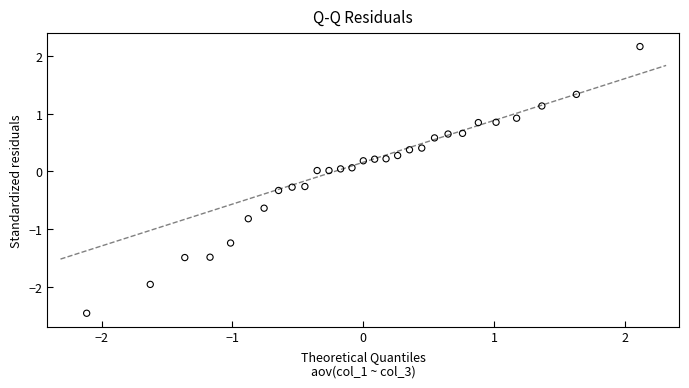

What is the range of X values (max minus min)?

4.2